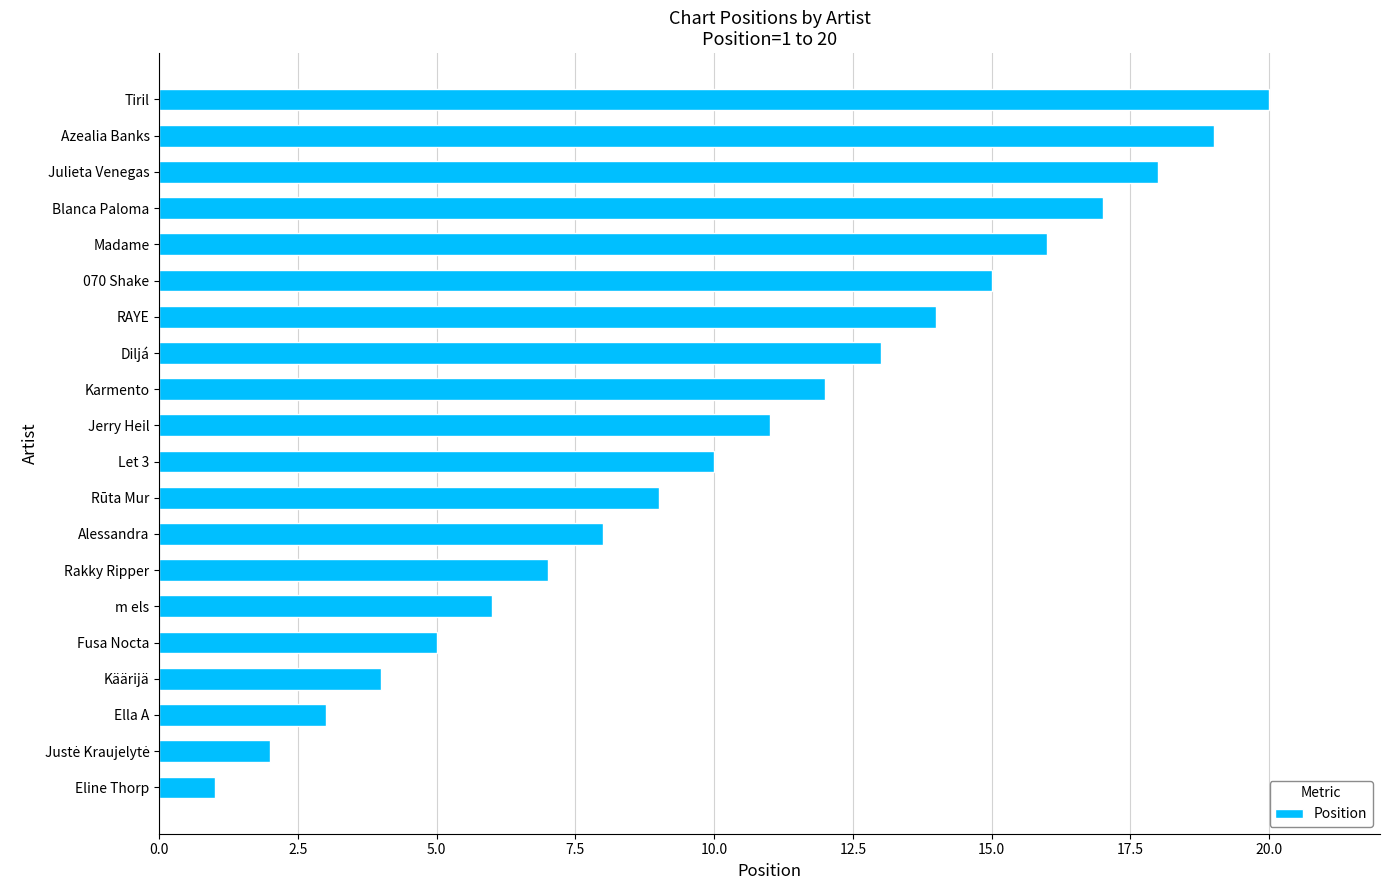

What is the change in value from Eline Thorp to Fusa Nocta?

+4